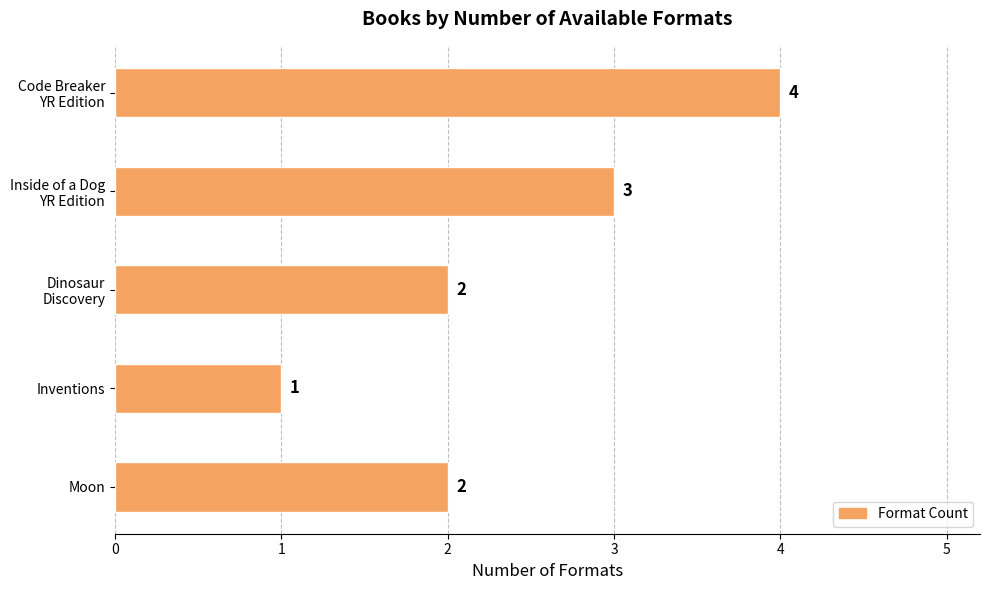

Is it true that the value at Moon is 2?

True